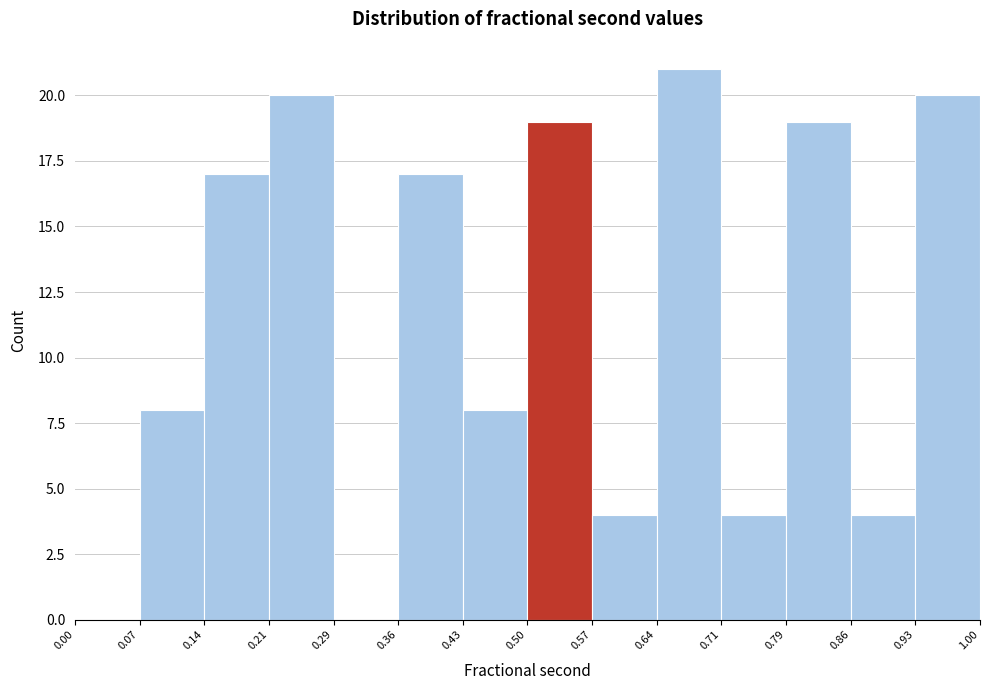

Over which range of the x-axis is the bar tallest?

0.64 to 0.71